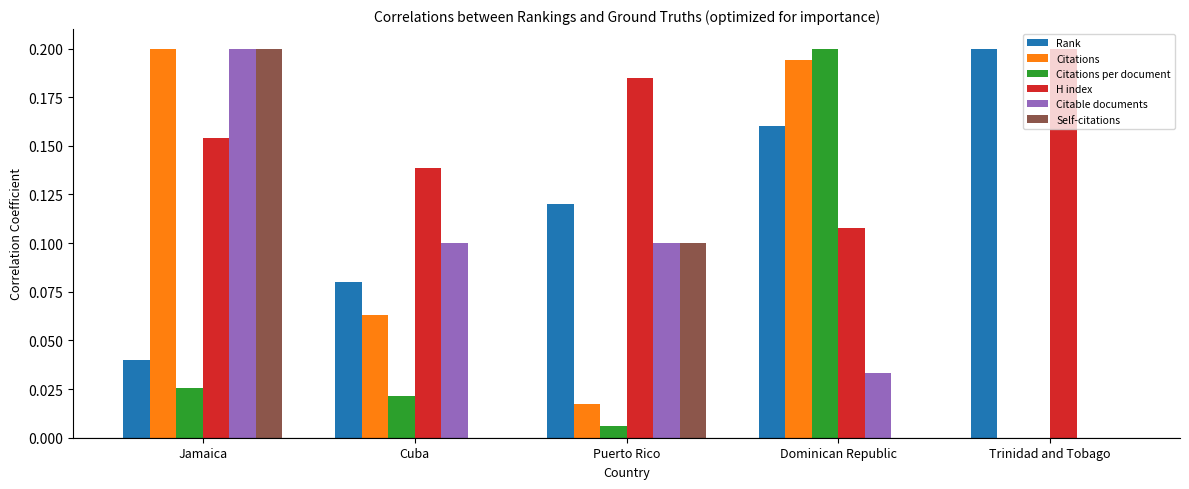

Which category has the highest value in the Self-citations series?

Jamaica